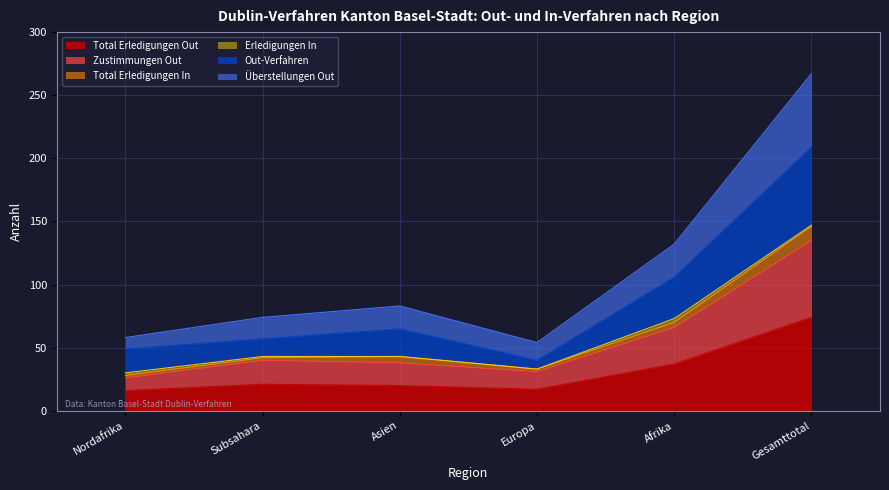

What is the minimum value for Total Erledigungen Out?

16